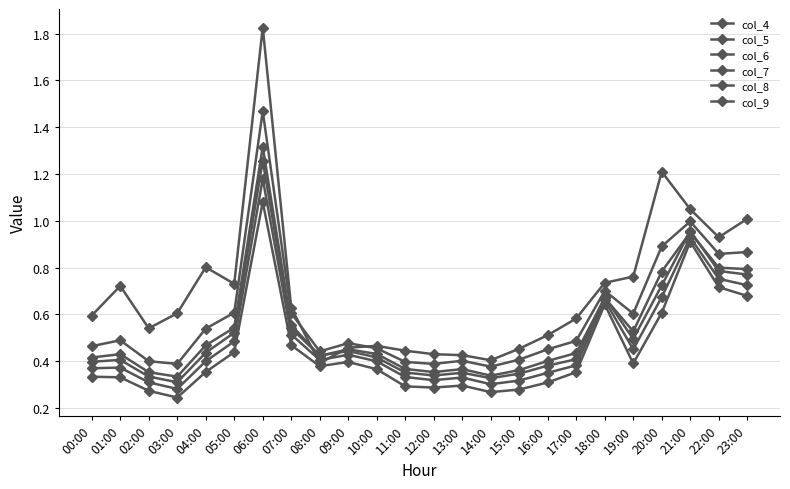

How many lines are shown in the chart?

6